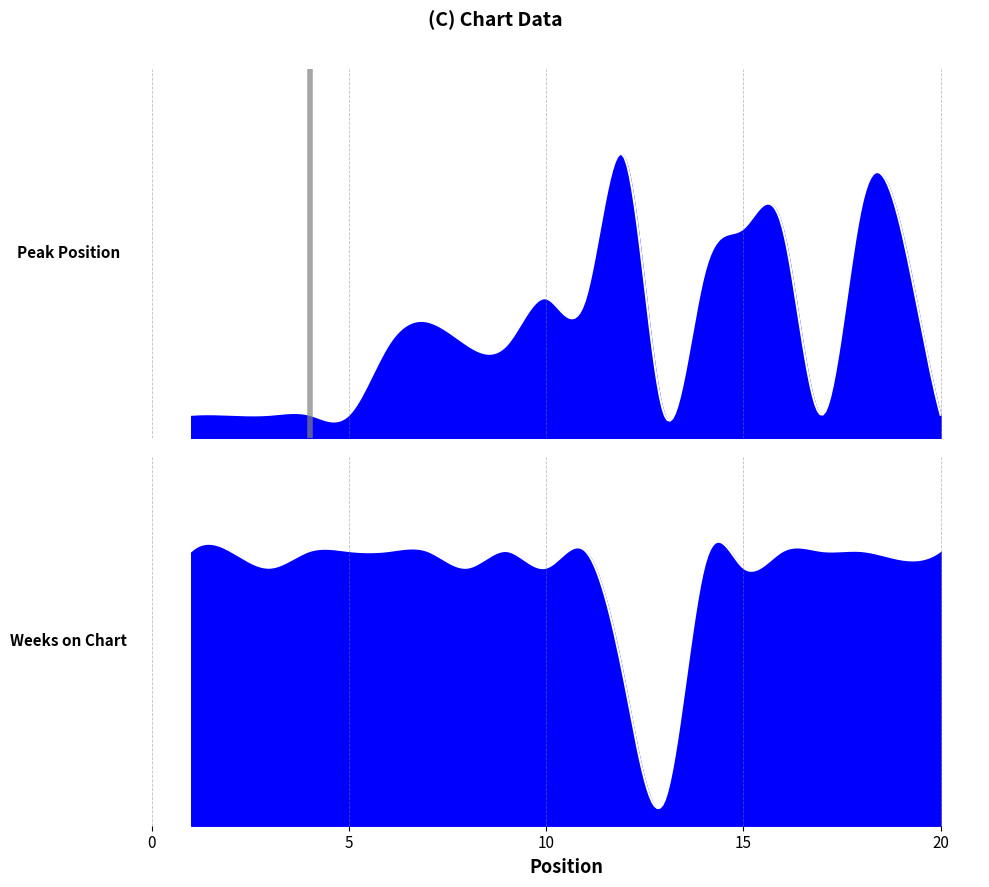

How many data points does each series have?

20